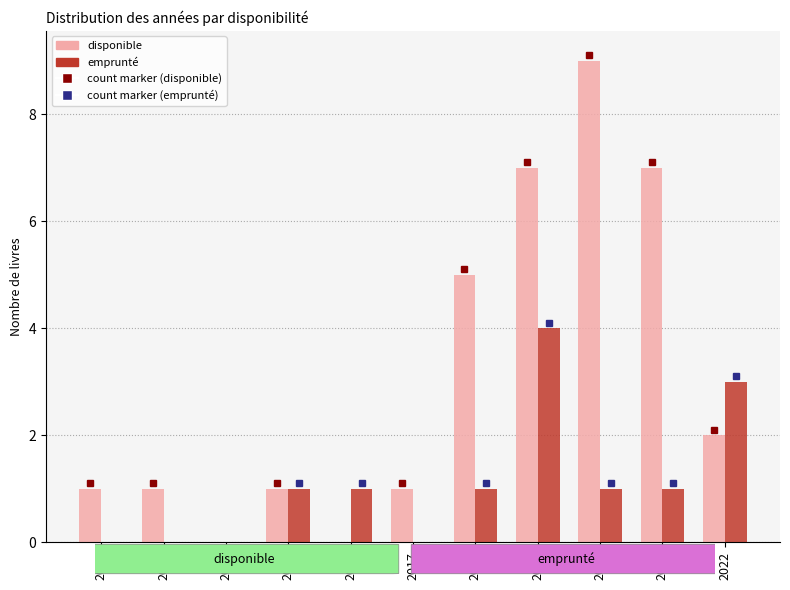

Is it true that disponible equals 1 at 2017?

True